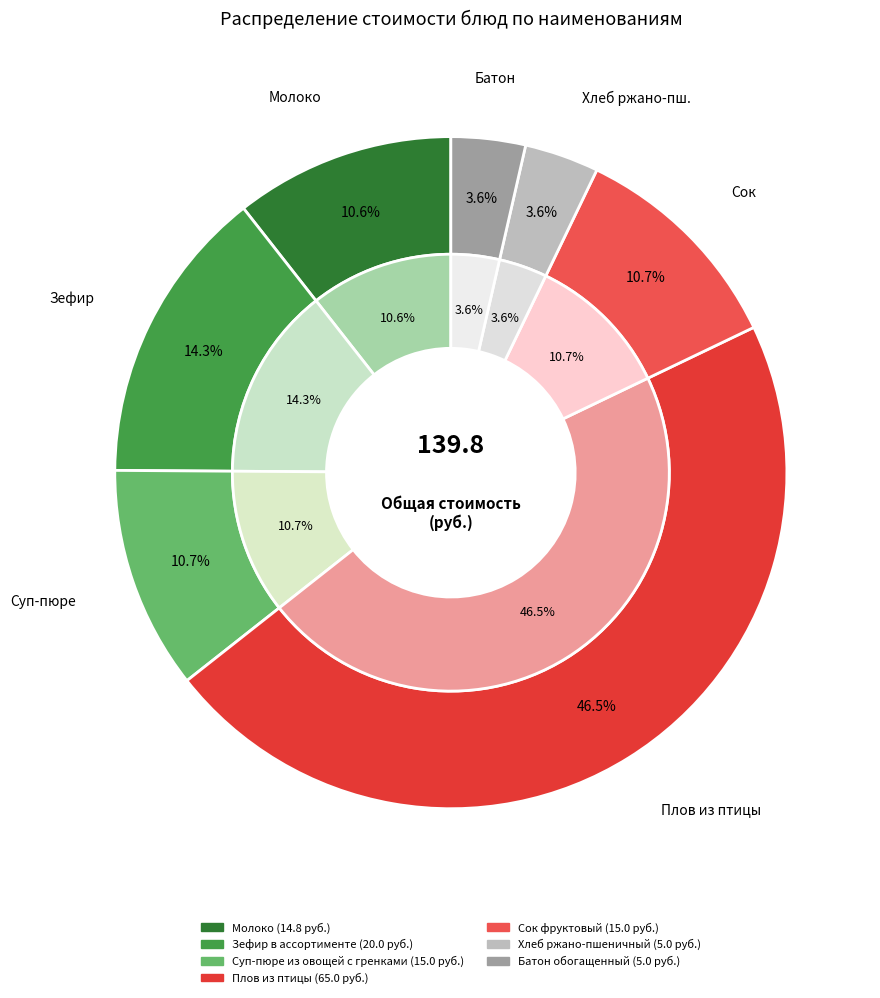

Rank the categories by value from lowest to highest.

Хлеб ржано-пшеничный, Батон обогащенный, Молоко, Суп-пюре из овощей с гренками, Сок фруктовый, Зефир в ассортименте, Плов из птицы